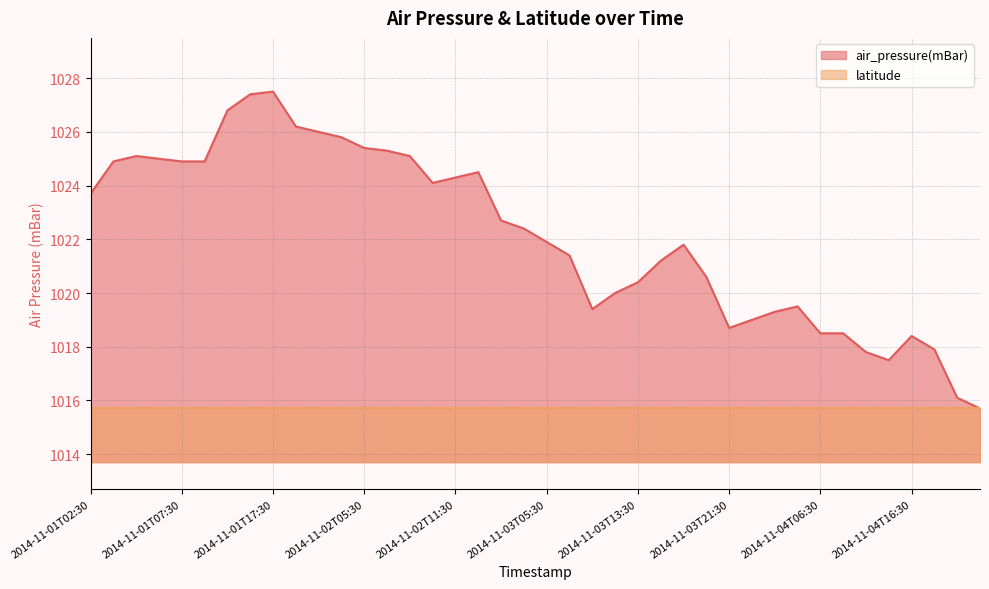

What is the label of the 30th point from the right?

2014-11-02T03:30